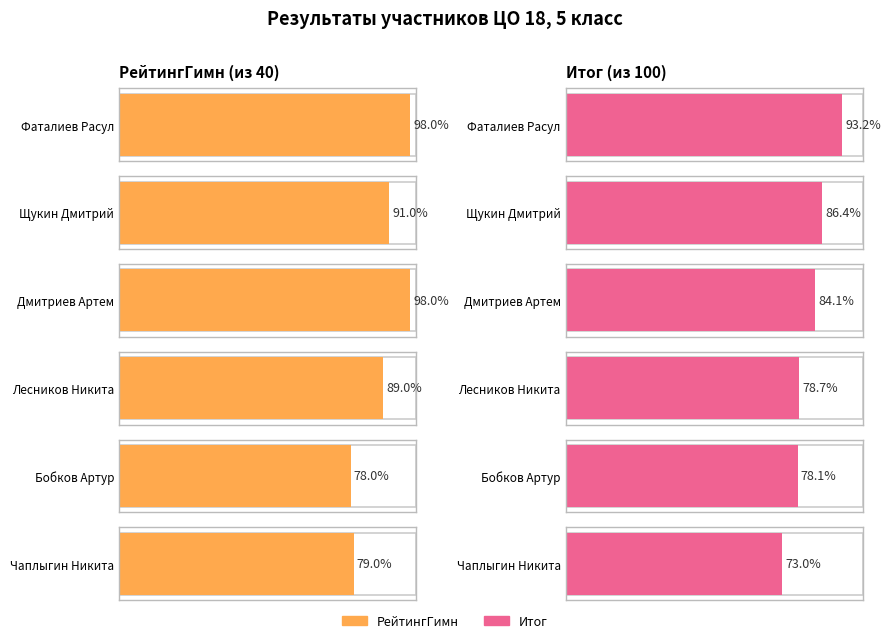

List the series in order of their overall mean, highest first.

Итог, РейтингГимн